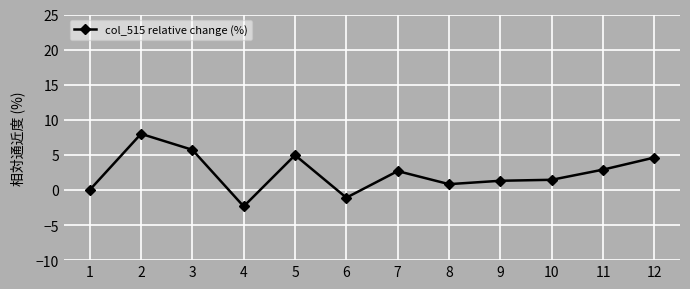

What is the difference between the values at 2 and 7?

5.3